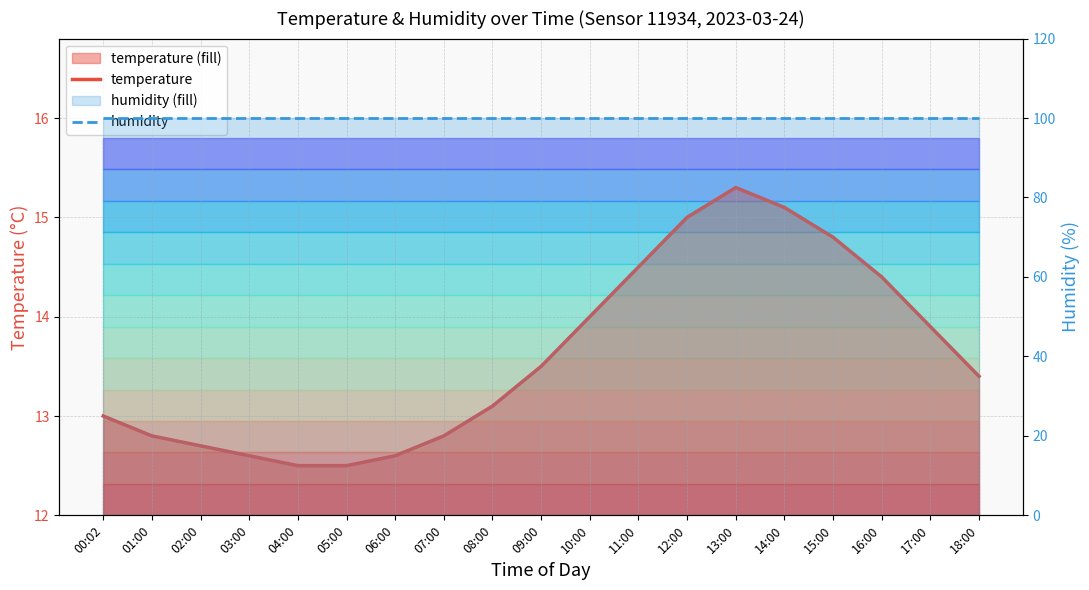

True or false: temperature and humidity cross at least once.

False